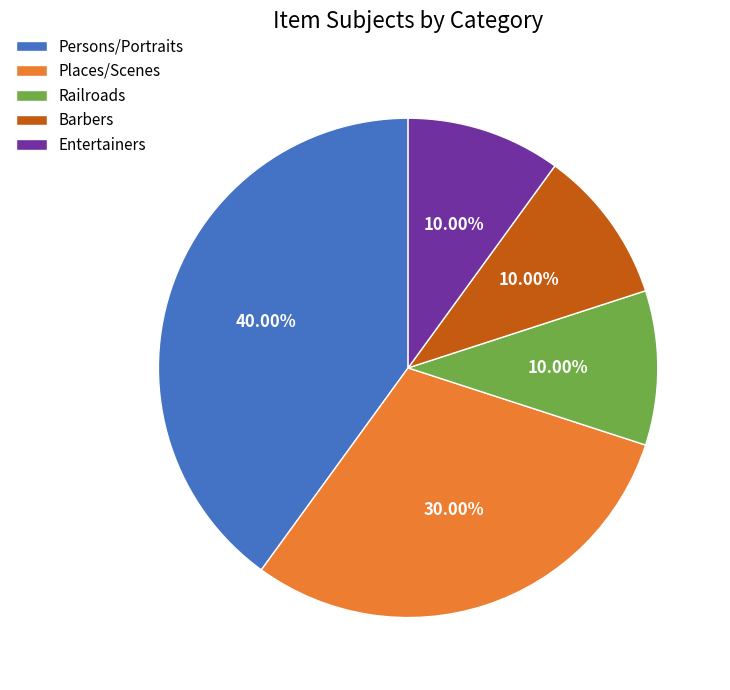

To the nearest percent, what is the difference between the largest and smallest slice percentages?

30%